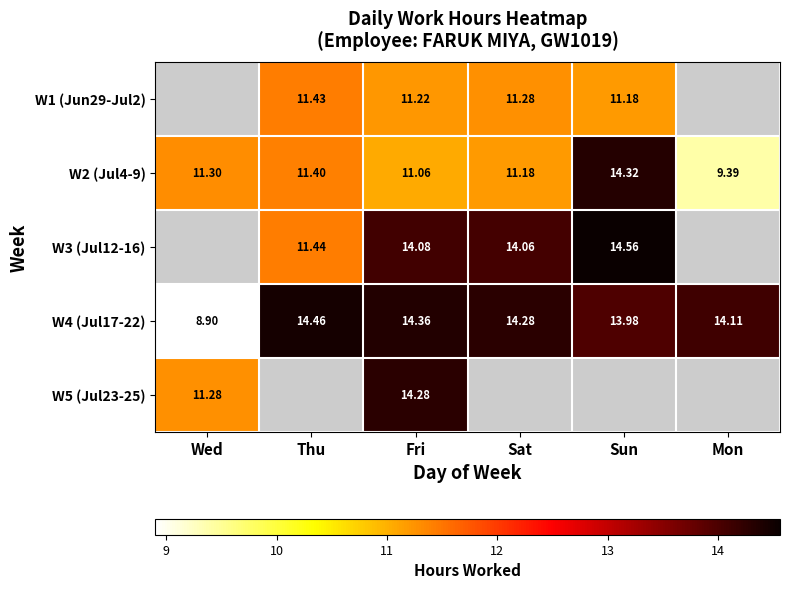

Which label corresponds to the smallest value in the chart?

Wed